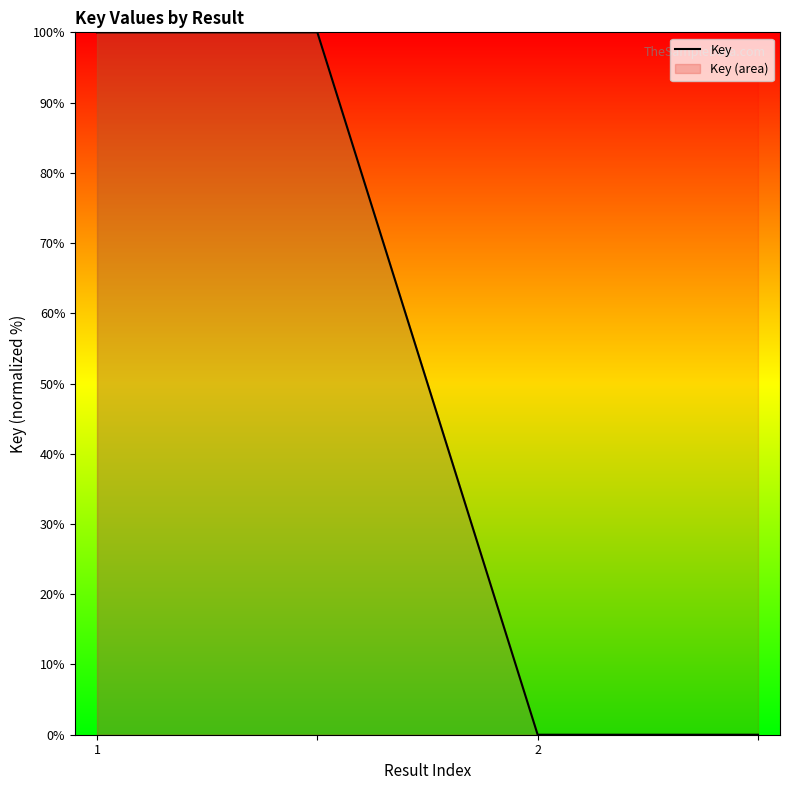

The value at 1 is 57. True or false?

False